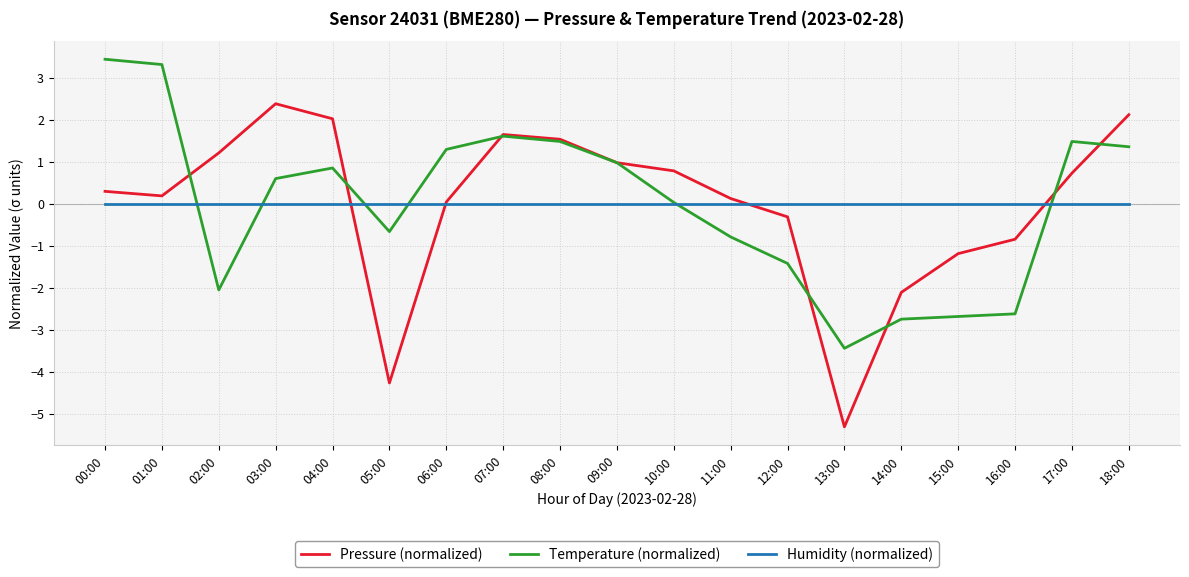

What are all the series names shown in the legend?

Pressure (normalized), Temperature (normalized), Humidity (normalized)